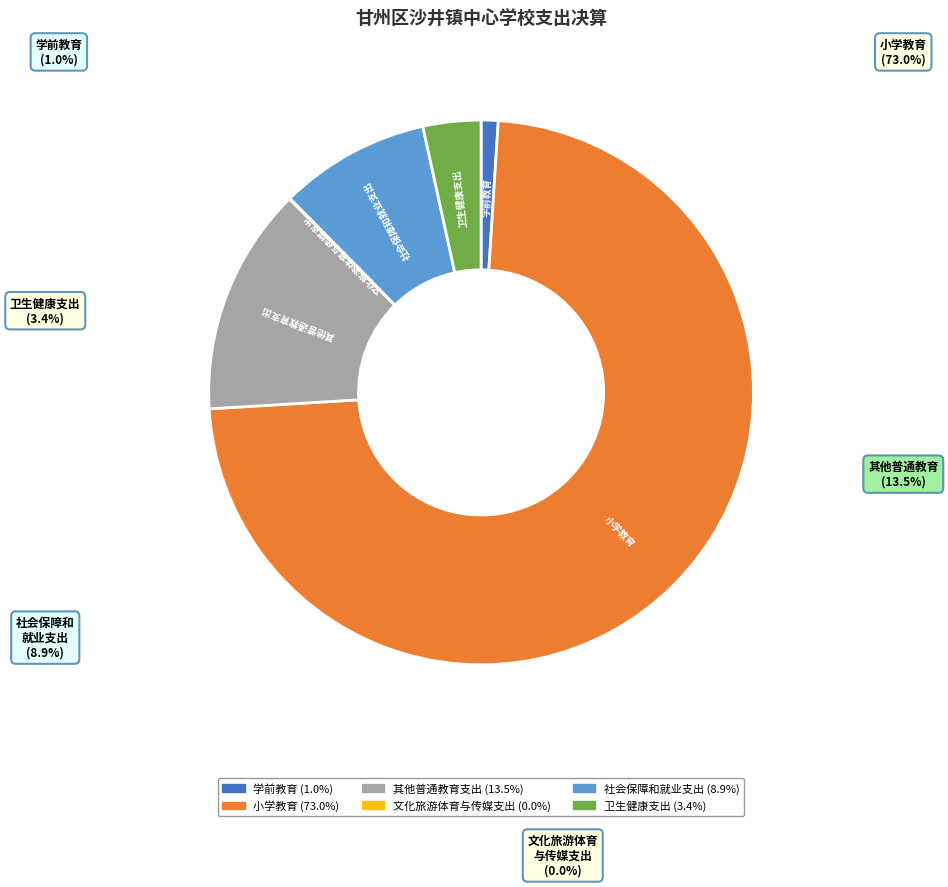

To the nearest percent, what percentage of the pie is 学前教育?

1%